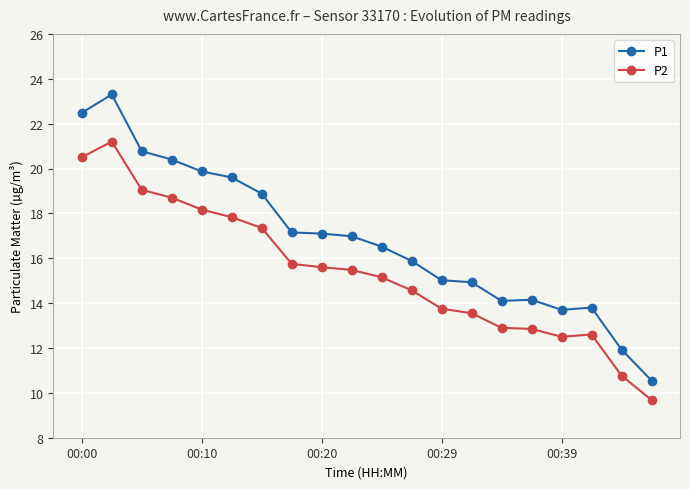

At how many categories does at least one series exceed 10?

20